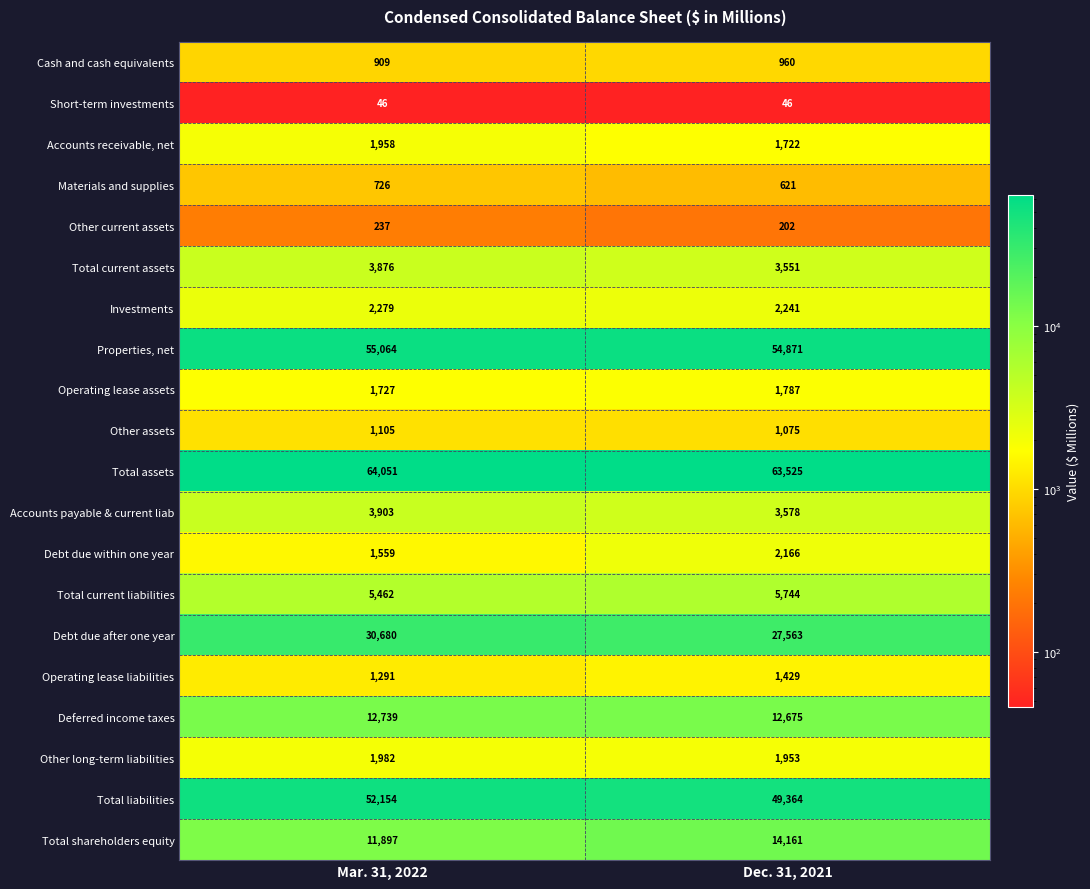

Where is Debt due after one year nearest to the value 29121?

Dec. 31, 2021